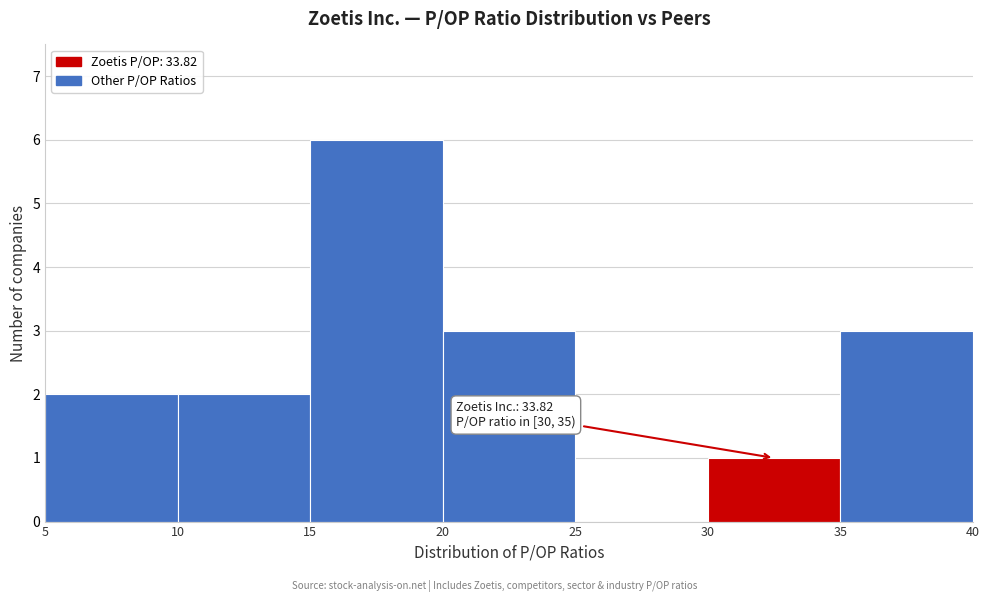

Over which range of the x-axis is the bar tallest?

15 to 20